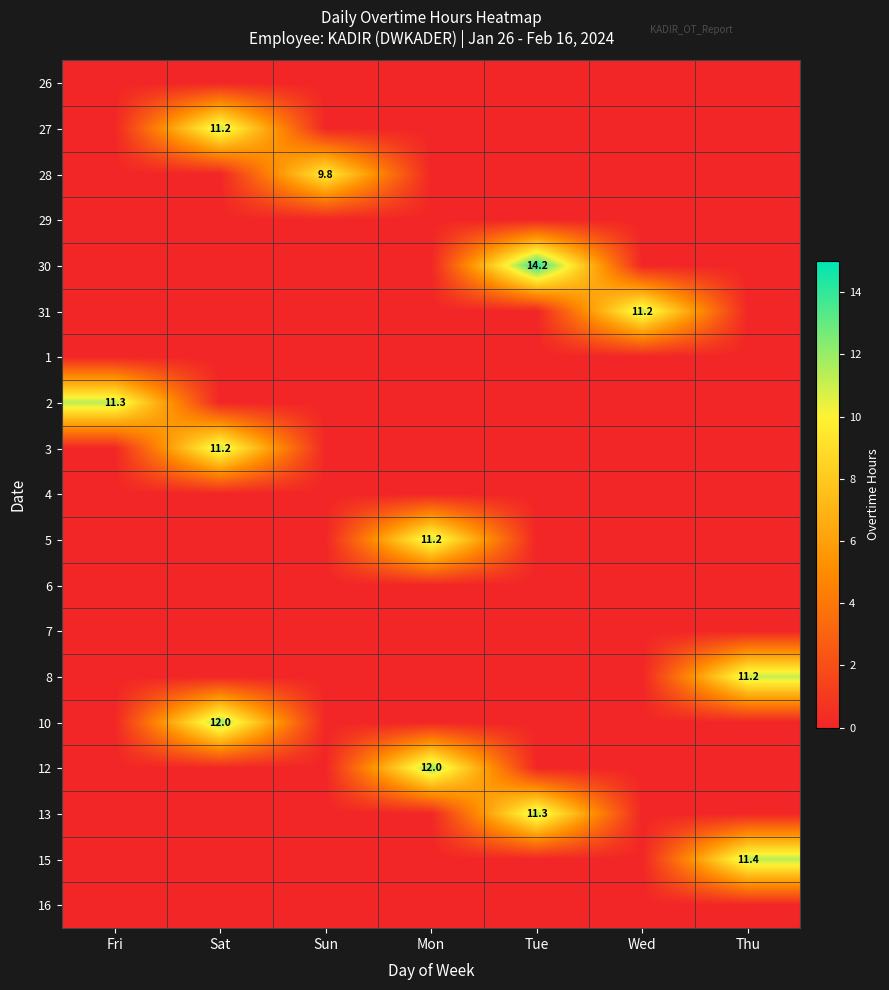

What is the difference between the highest and lowest values at Tue?

14.2